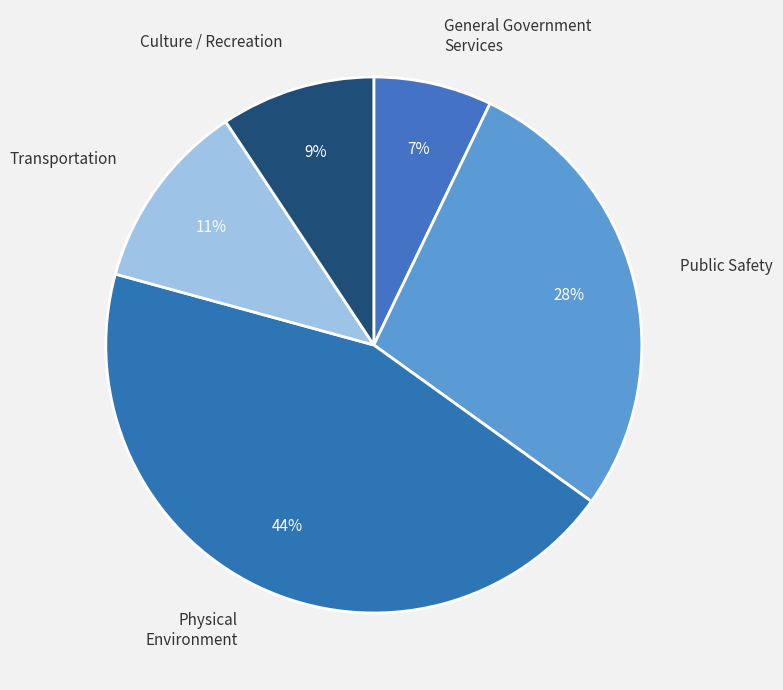

Rank the categories by value from highest to lowest.

Physical Environment, Public Safety, Transportation, Culture / Recreation, General Government Services